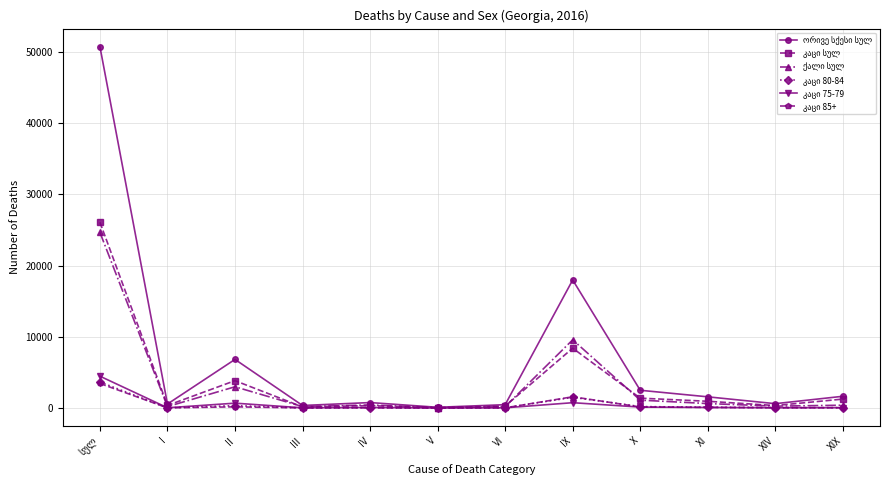

What is the label of the 10th point from the right?

II